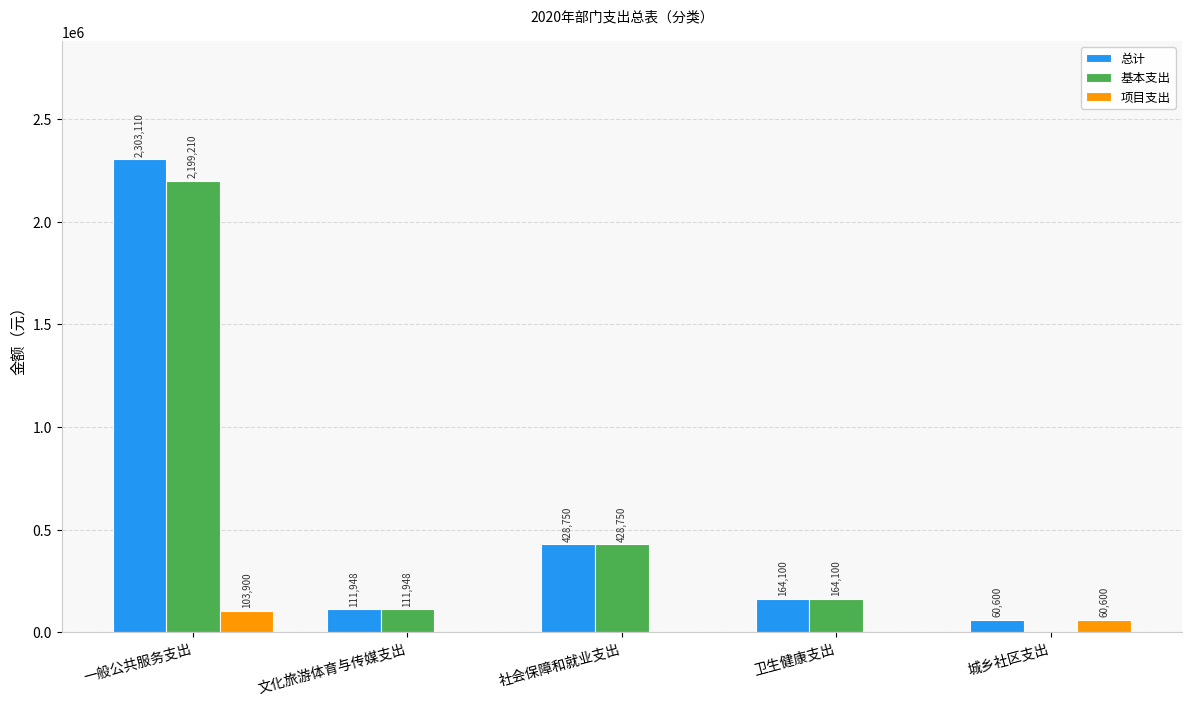

What is the sum of the 基本支出 values at 城乡社区支出 and 文化旅游体育与传媒支出?

111948